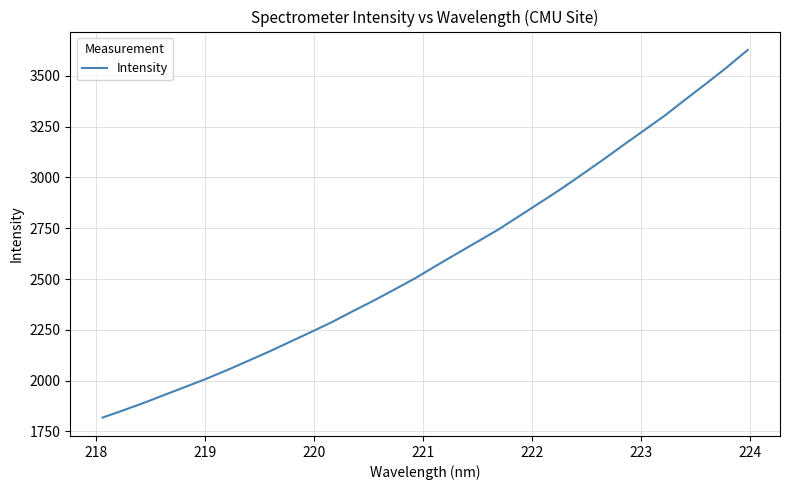

What is the greatest value displayed?

3628.0